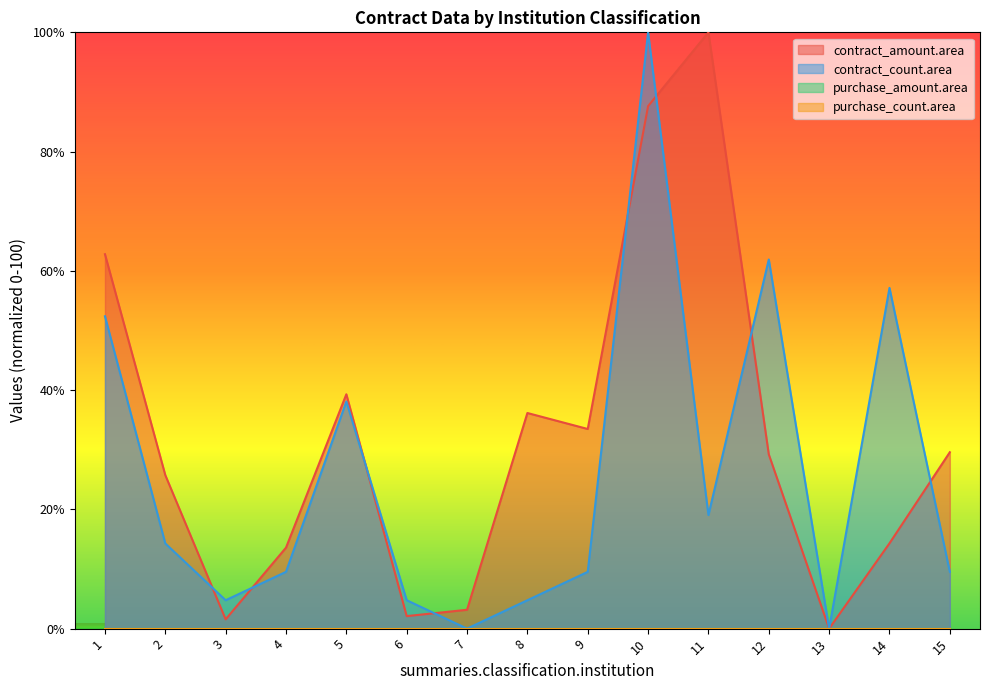

How many data points in contract_amount.area are above 29?

8